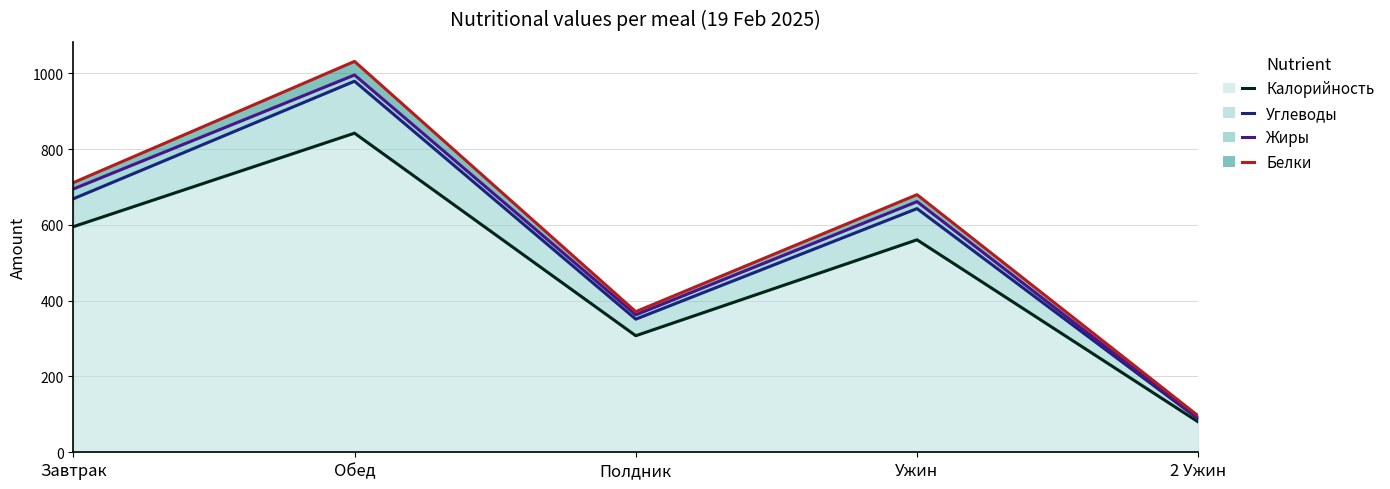

List the labels in order of Жиры value, smallest first.

2 Ужин, Полдник, Ужин, Завтрак, Обед